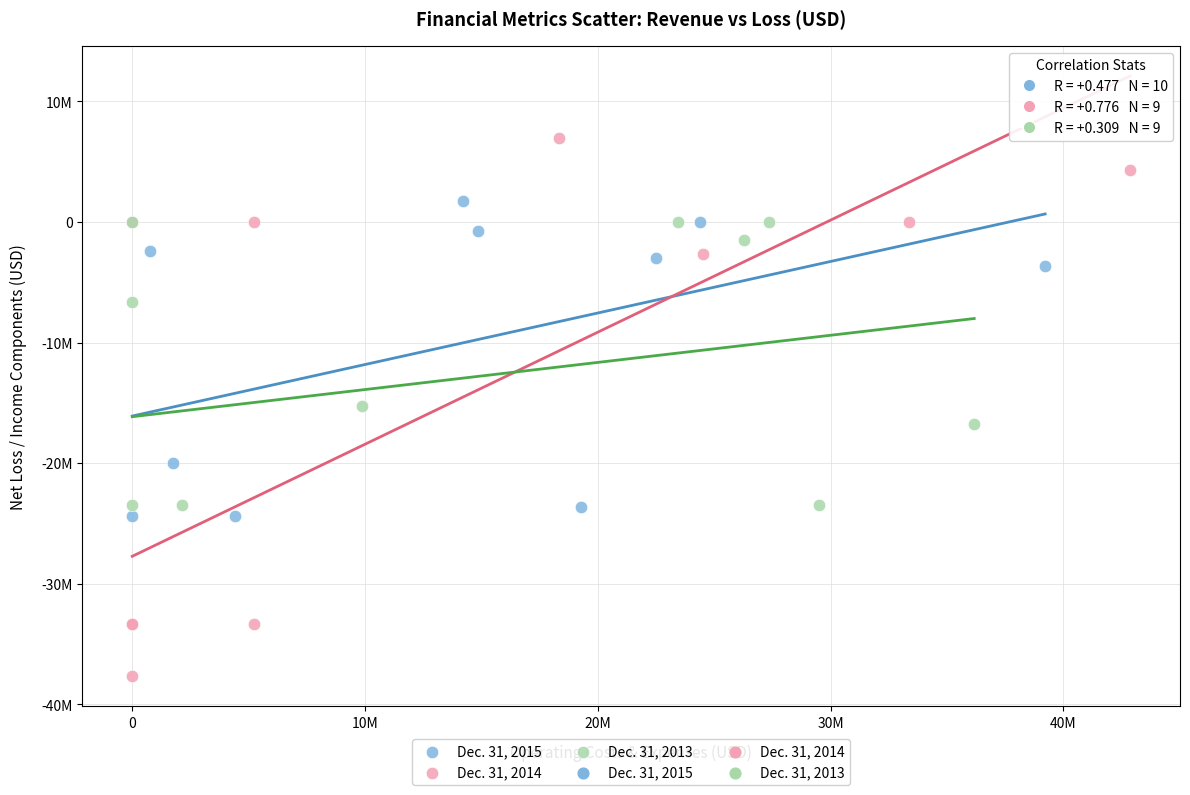

Which series reaches the minimum Y coordinate?

Dec. 31, 2014